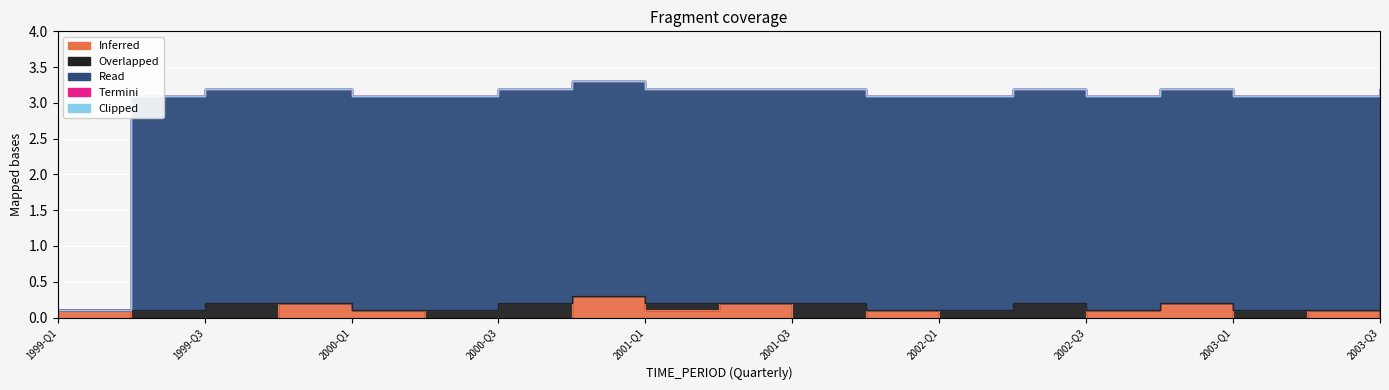

The Overlapped series shows 0.2 at 2000-Q3. True or false?

True